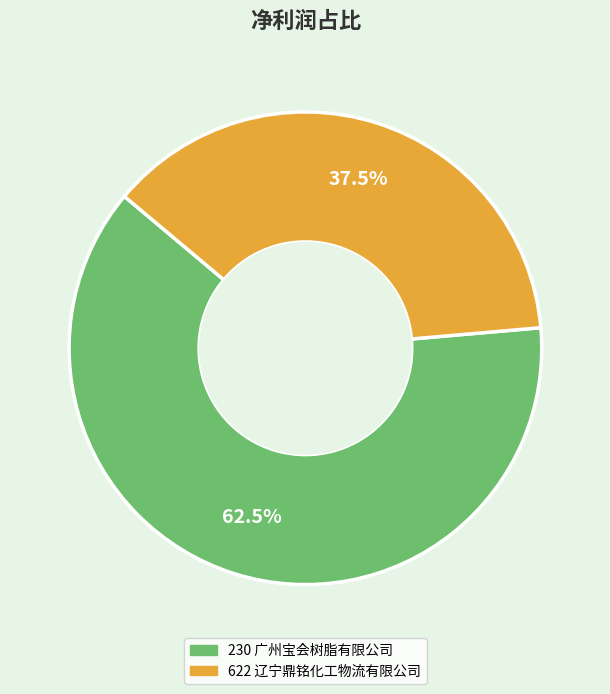

To the nearest percent, what is the difference between the 622 and 230 slice percentages?

25%